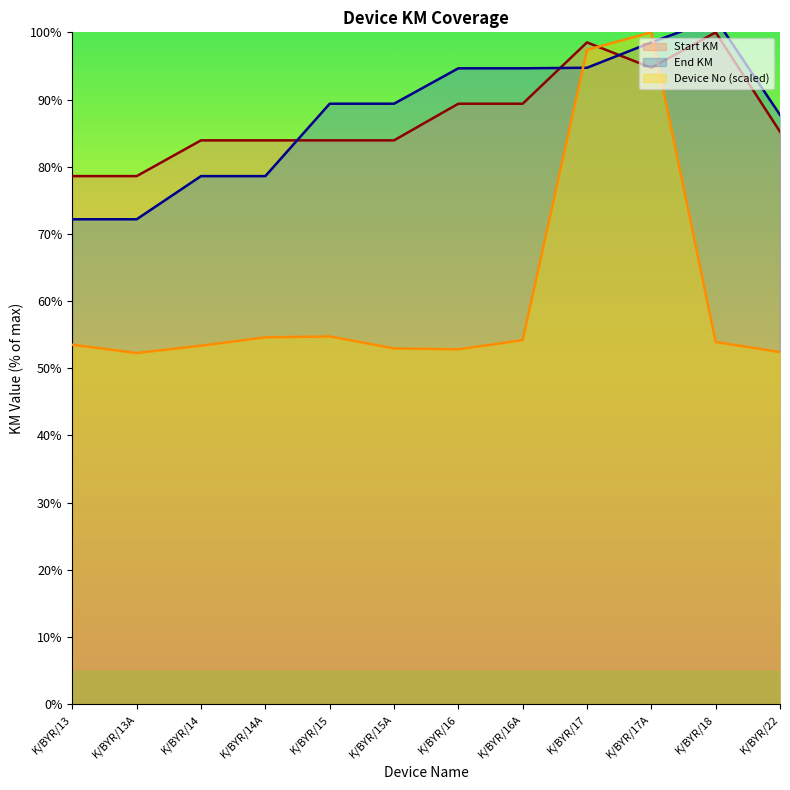

What is the highest value of the End KM series?

102.0